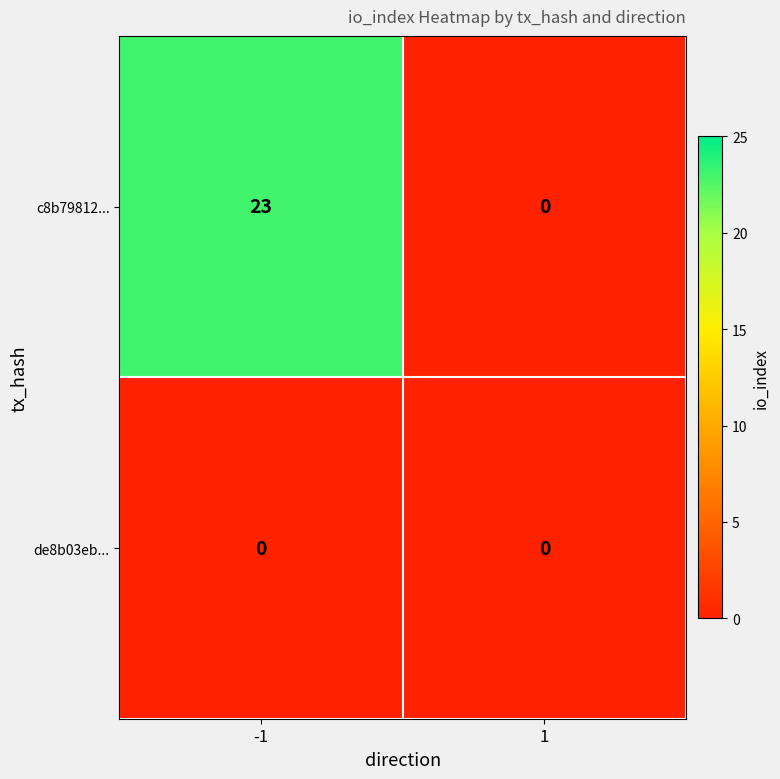

Between -1 and 1, which series saw the biggest shift?

c8b79812...